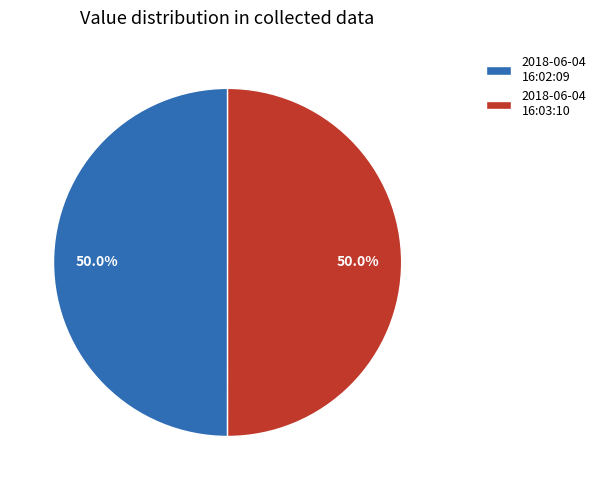

Is the sum of 2018-06-04 16:02:09 and 2018-06-04 16:03:10 greater than half?

Yes